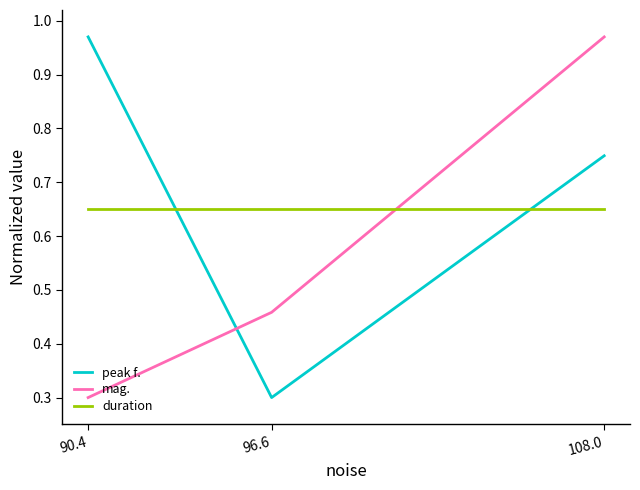

What is the approximate value of mag. at 108.0?

1.0